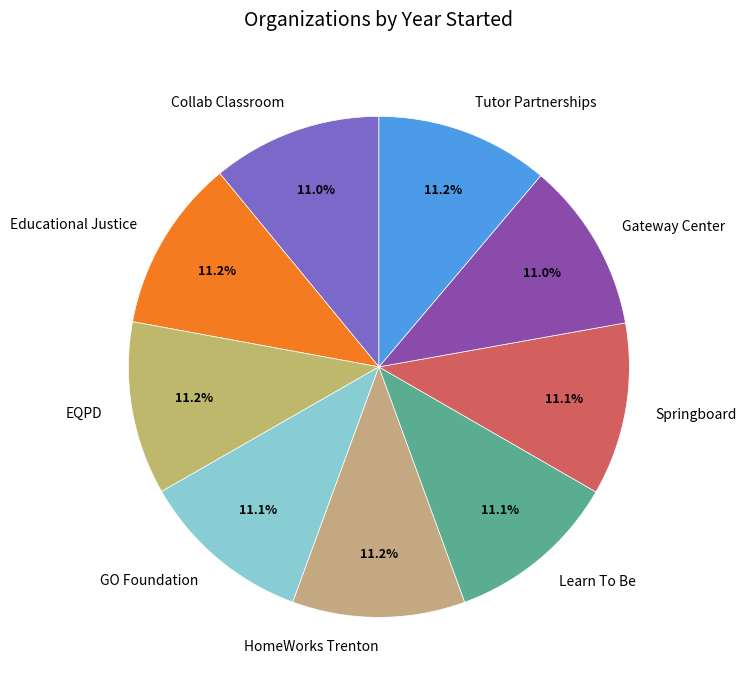

To the nearest percent, what portion does EQPD represent?

11%